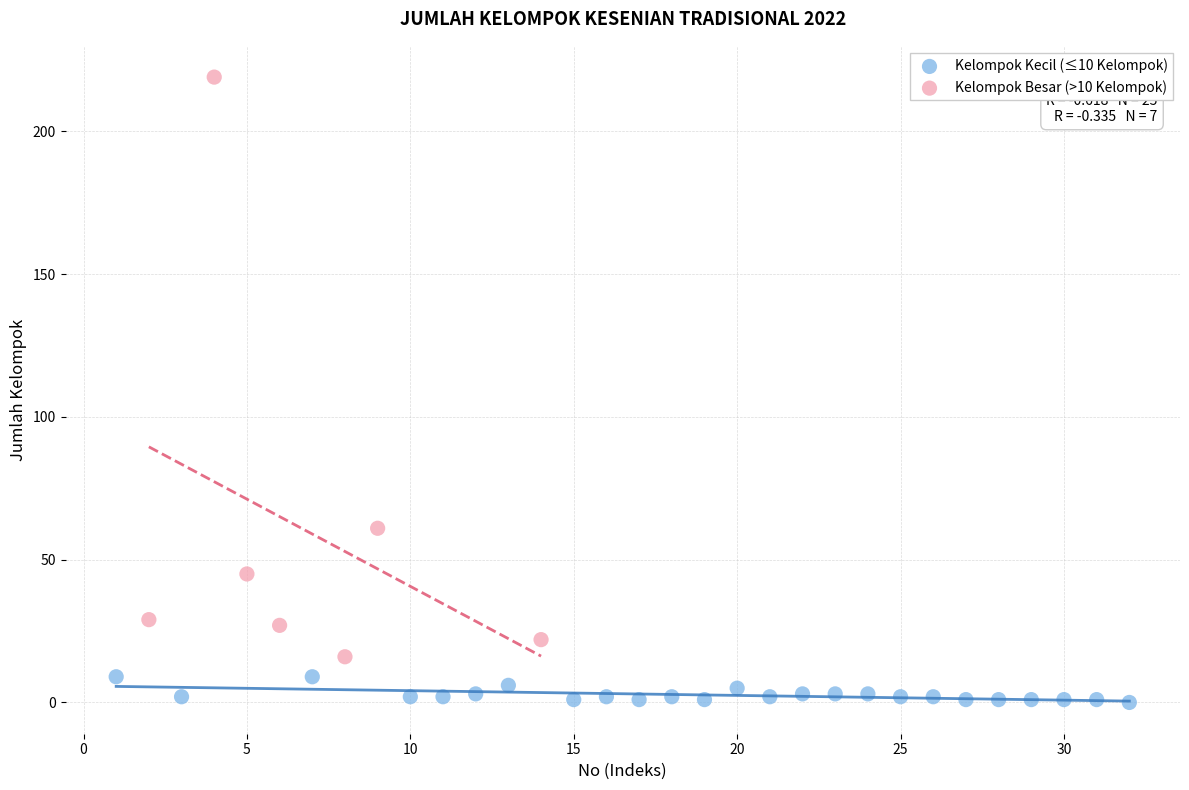

Which series has the widest spread of Y values?

Kelompok Besar (>10 Kelompok)